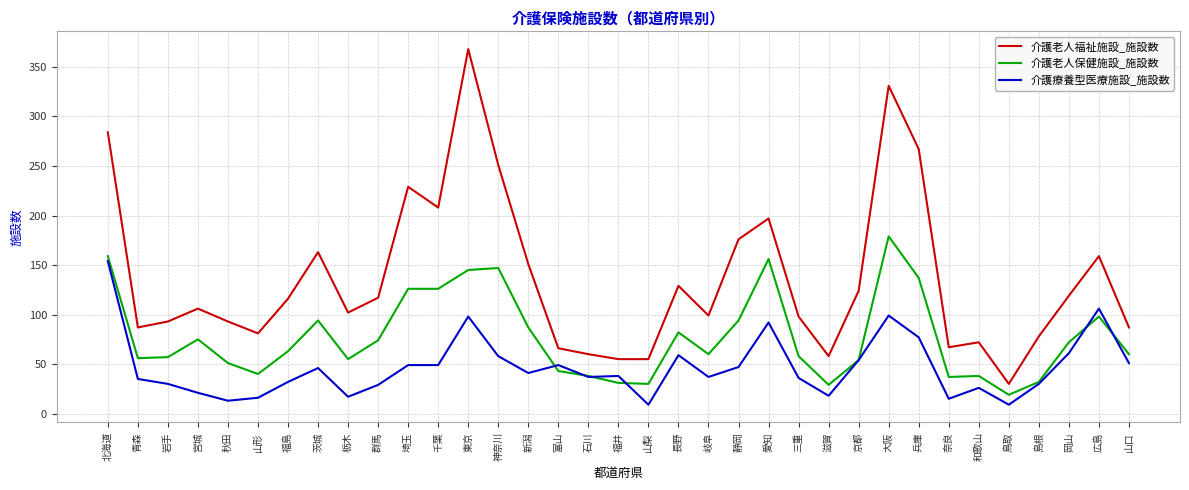

Where does the 介護療養型医療施設_施設数 series first go above 38?

北海道